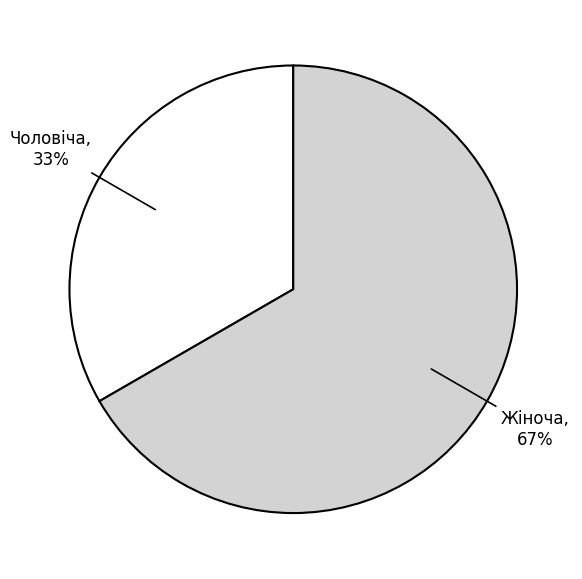

Is there any slice that represents more than half of the pie?

Yes